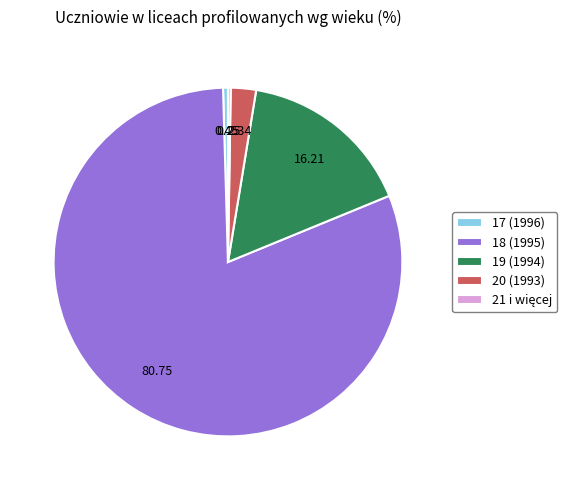

Which category accounts for the majority?

18 (1995)